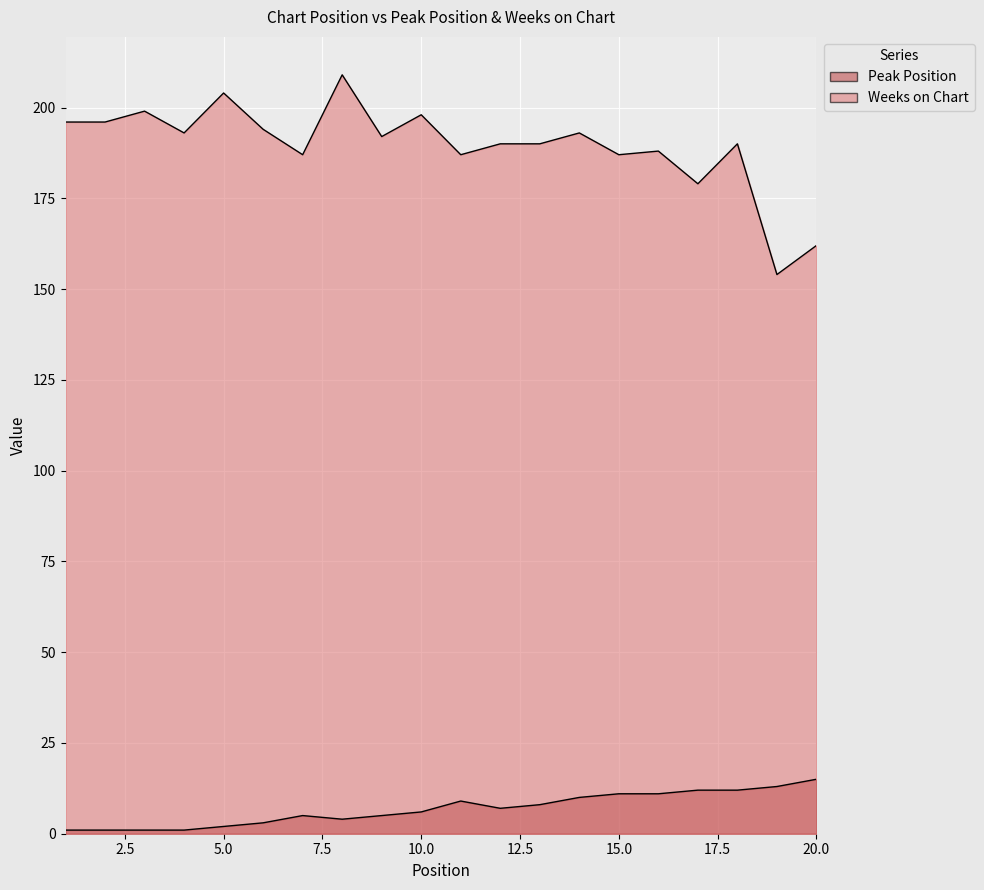

At which category does Weeks on Chart reach its first local peak?

3